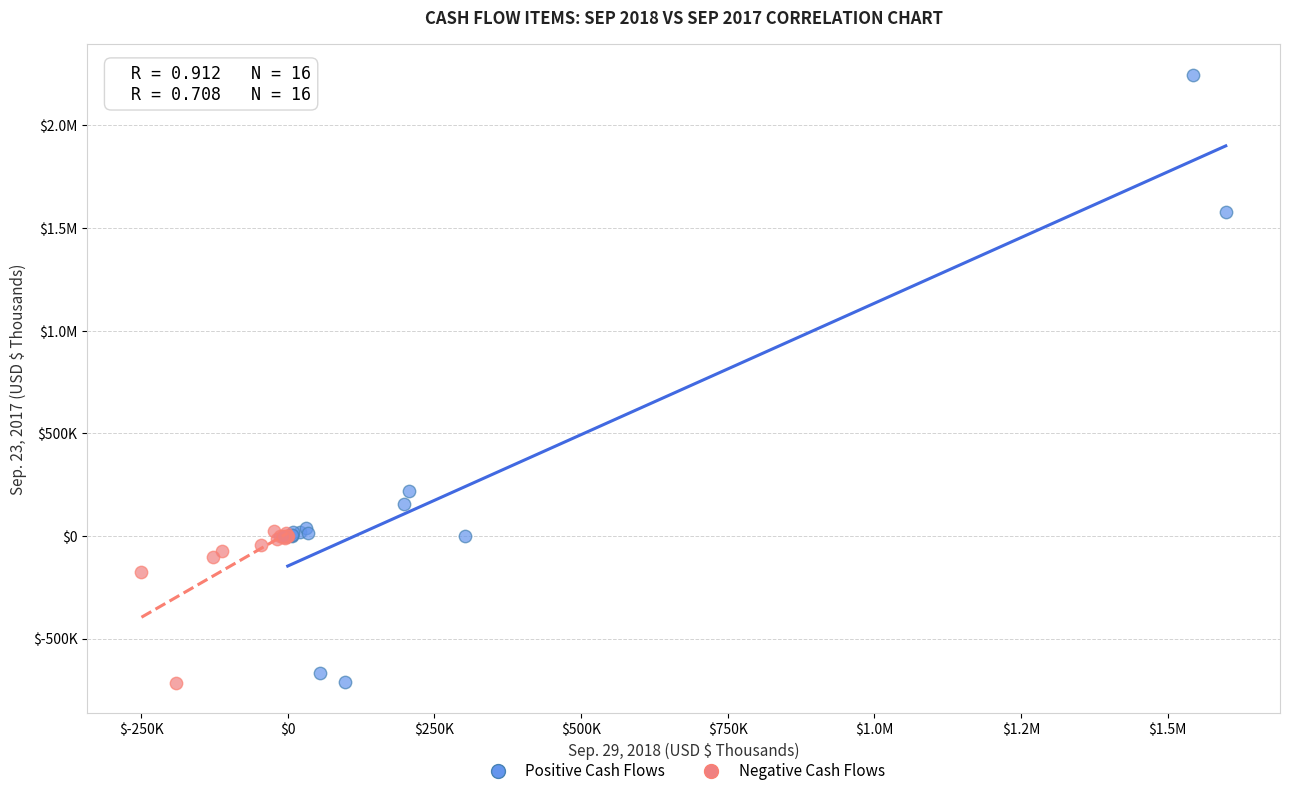

What are all the series names shown in the legend?

Positive Cash Flows, Negative Cash Flows